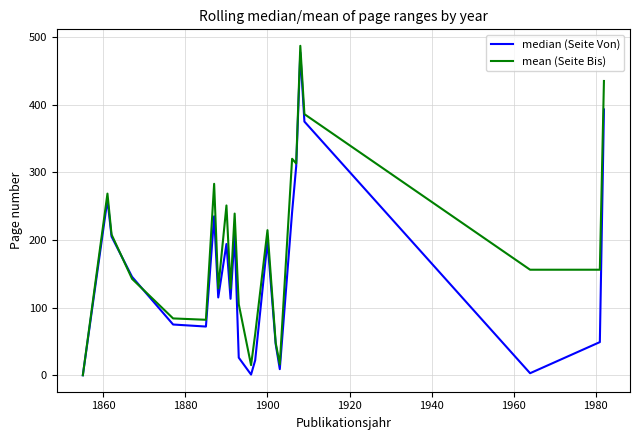

In median (Seite Von), how many points are lower than both neighbors (excluding endpoints)?

6